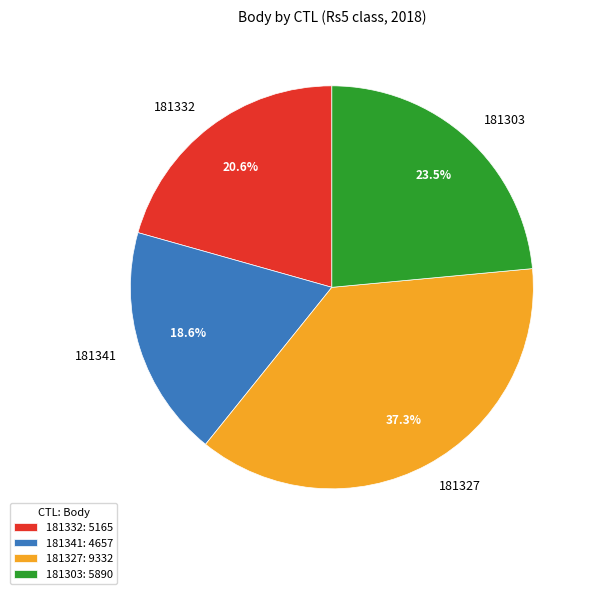

To the nearest percent, what portion does 181341 represent?

19%